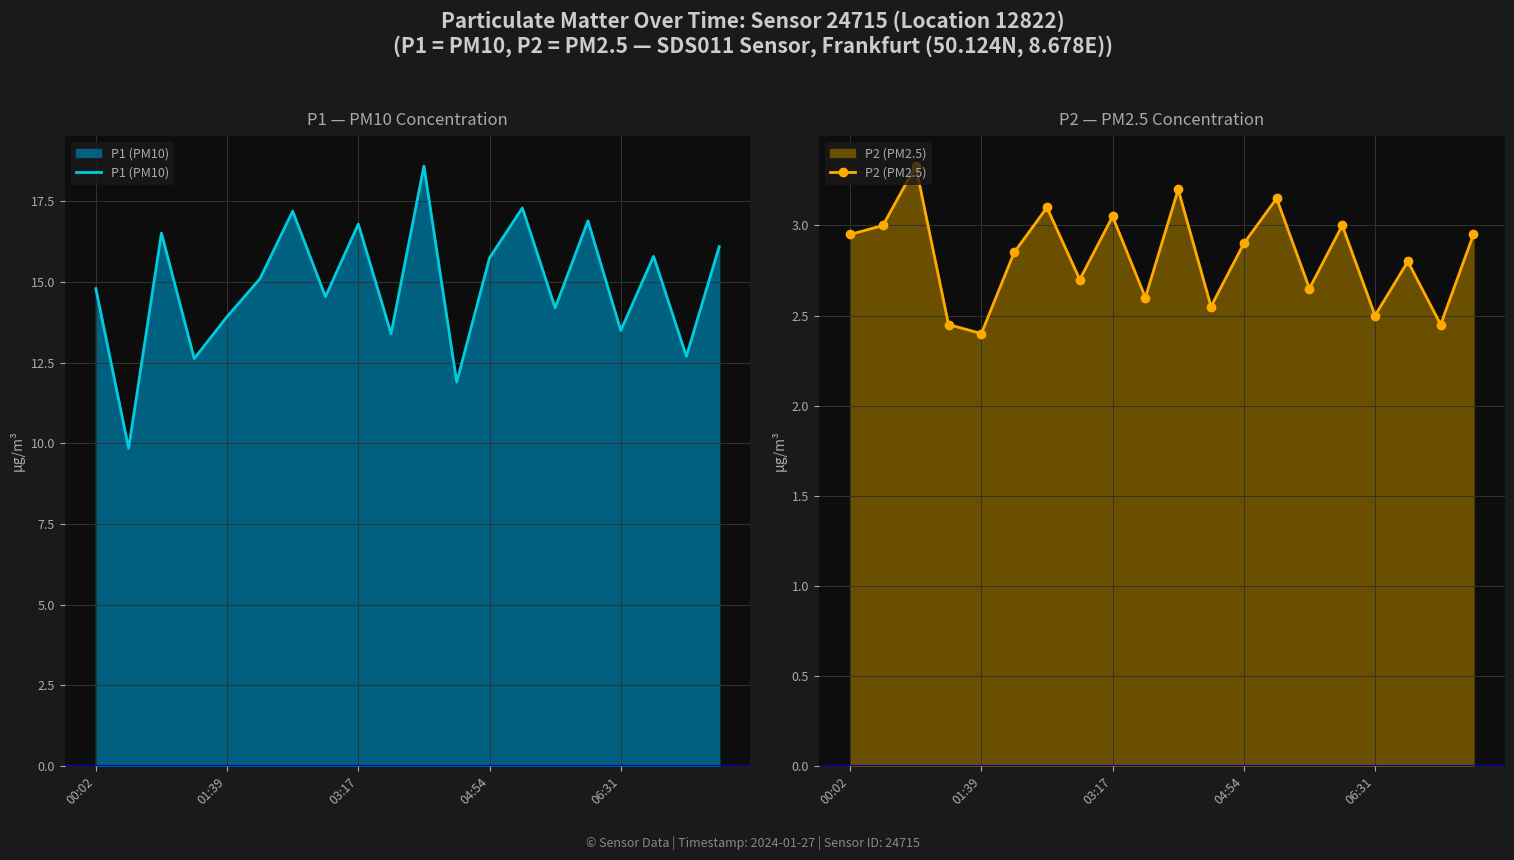

True or false: P2 (PM2.5) has more than 2 points higher than both neighbors.

True